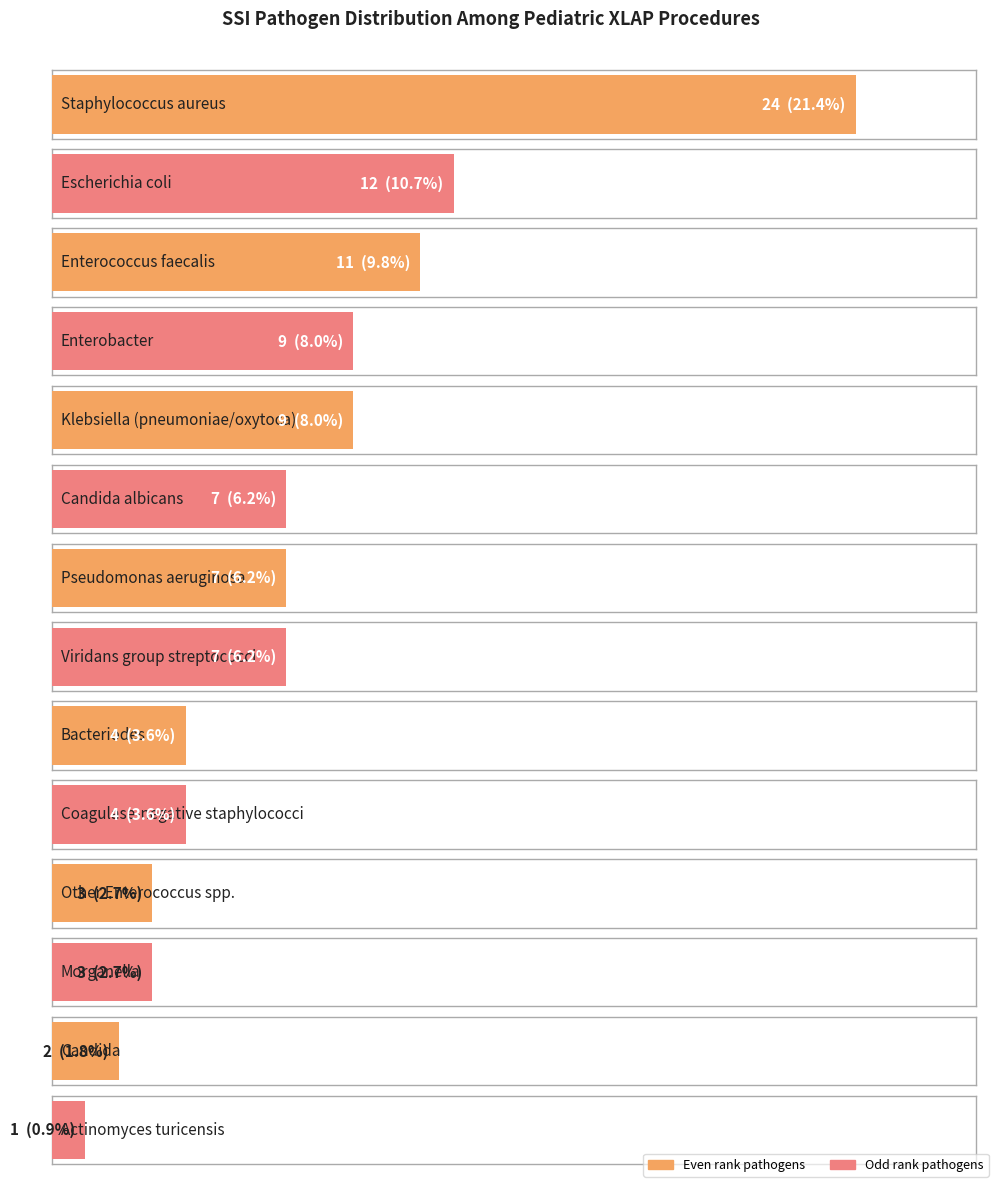

What is the minimum value shown in the chart?

1